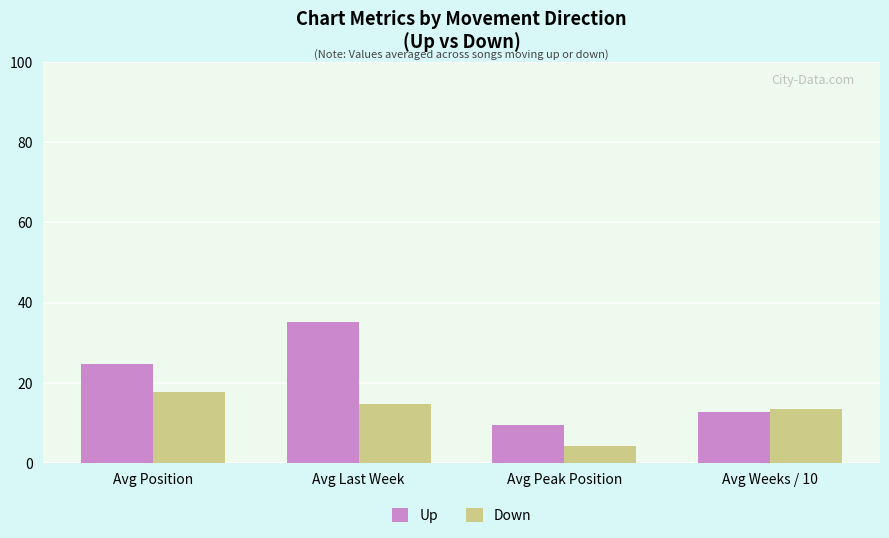

What is the approximate value of Up at Avg Peak Position?

9.5